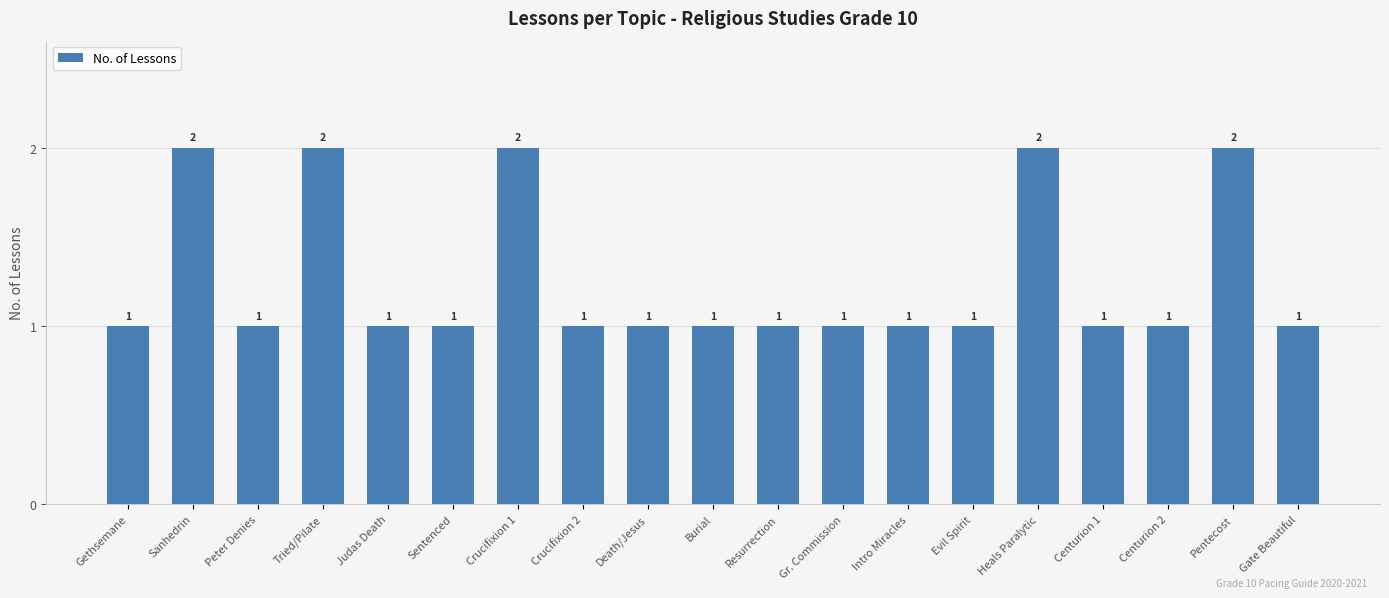

How many values are between 1 and 2?

19